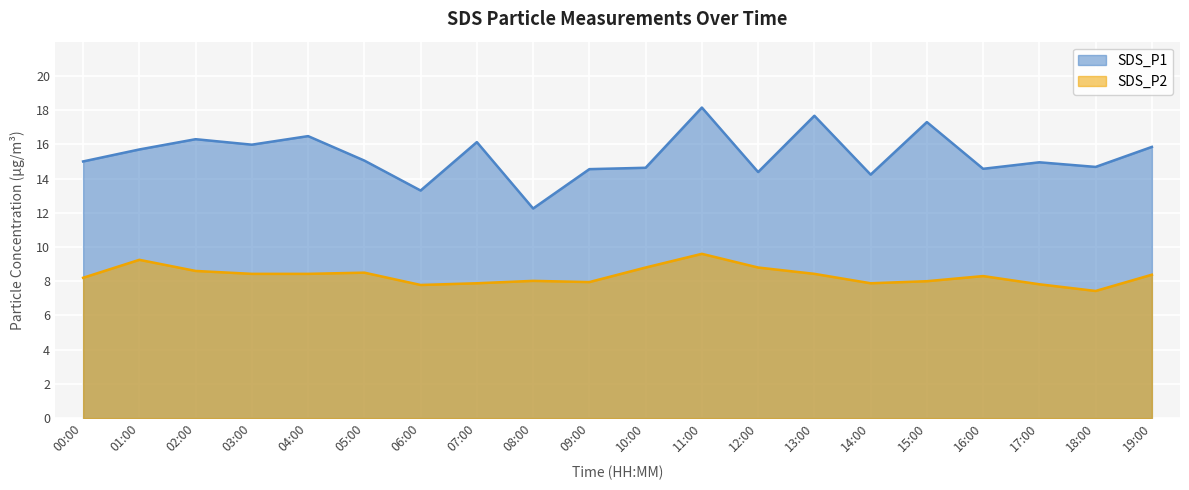

What is the label of the 1st point from the right?

19:00